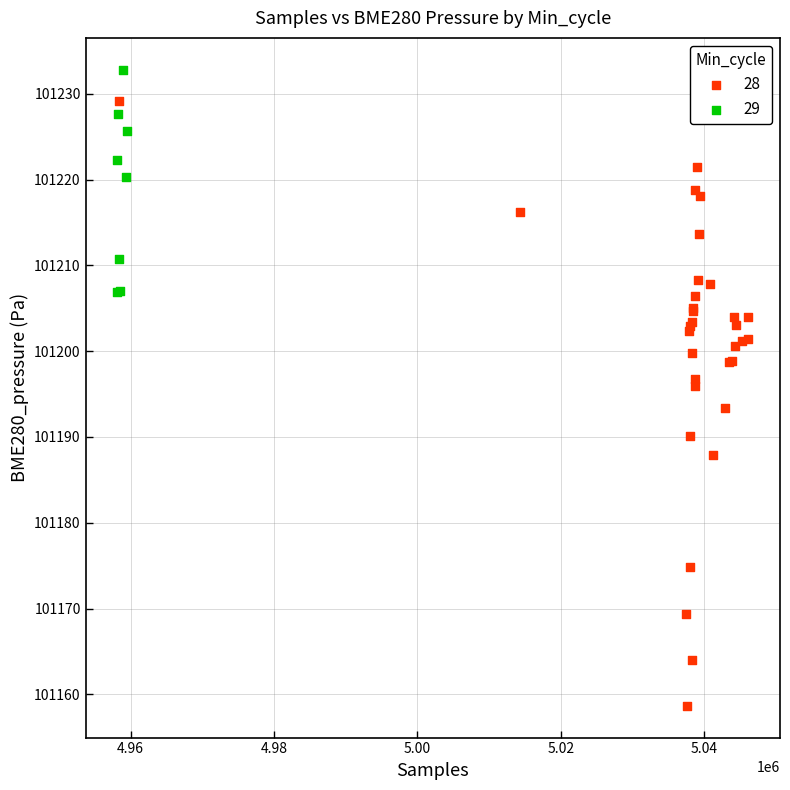

Which series contains the lowest Y value?

28